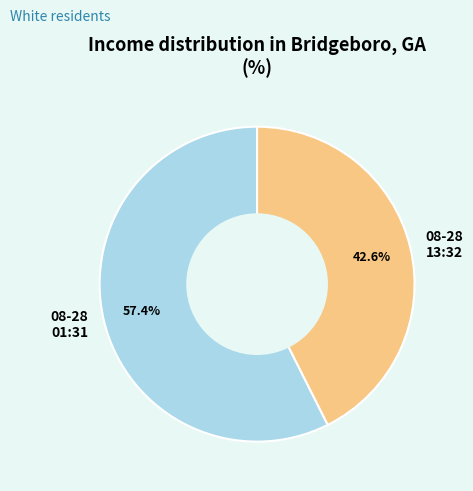

Is 08-28 13:32 the majority of the pie?

No